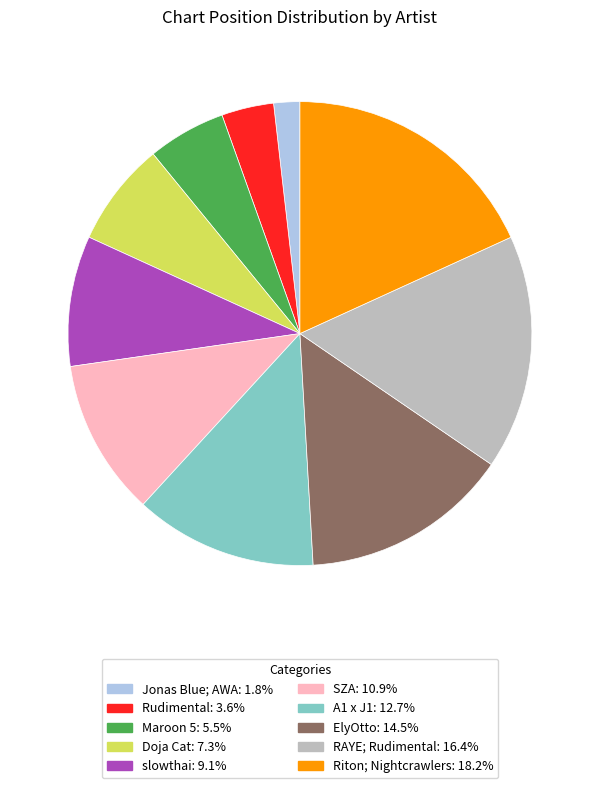

Is the sum of Riton; Nightcrawlers and RAYE; Rudimental greater than half?

No